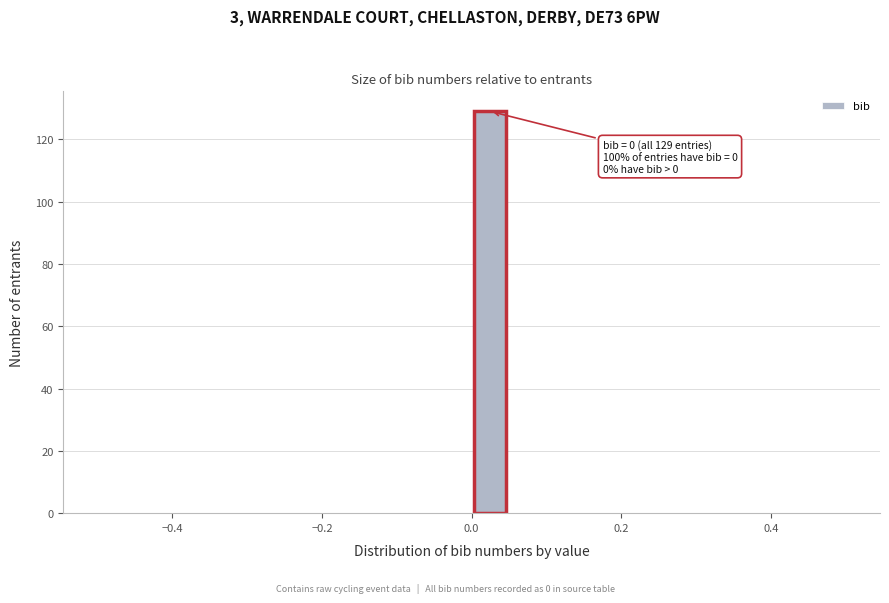

Read against the x-axis, roughly where is the centre of the tallest bar?

0.02